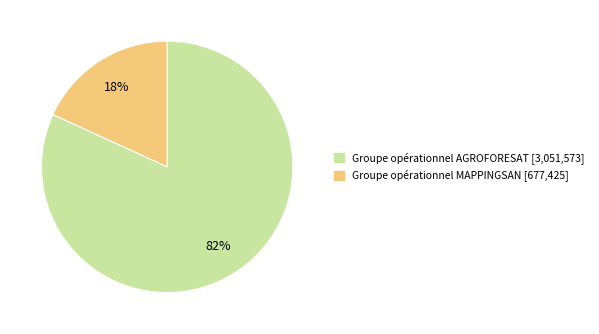

Which slice is the smallest?

Groupe opérationnel MAPPINGSAN